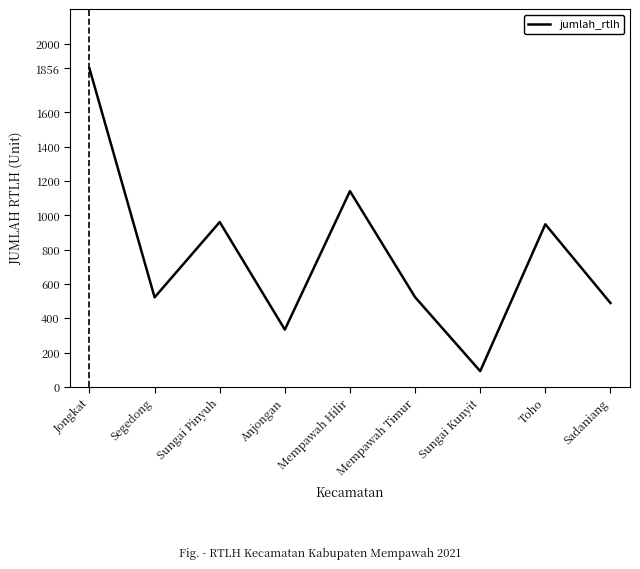

Is this an area chart (filled region under the line)?

No